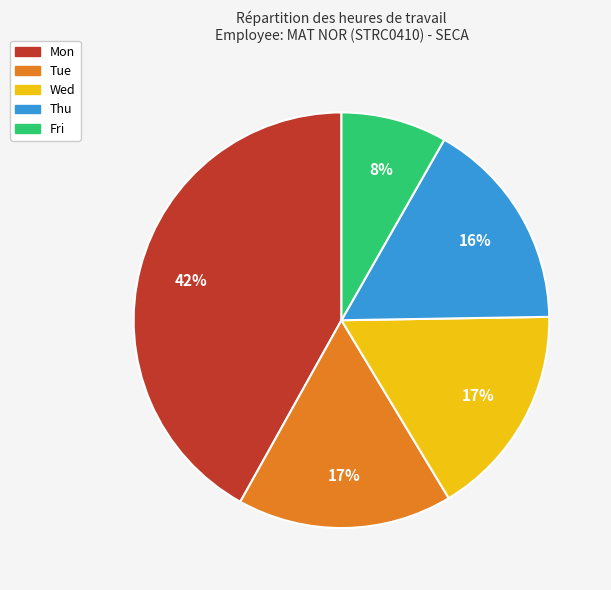

Is there any slice that represents more than half of the pie?

No